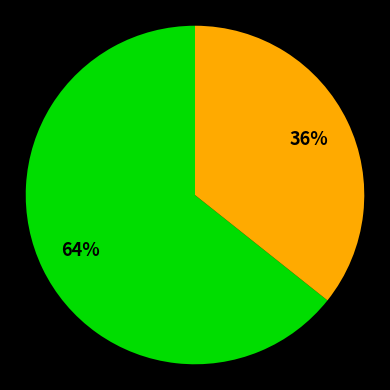

To the nearest percent, what is the average slice percentage?

50%